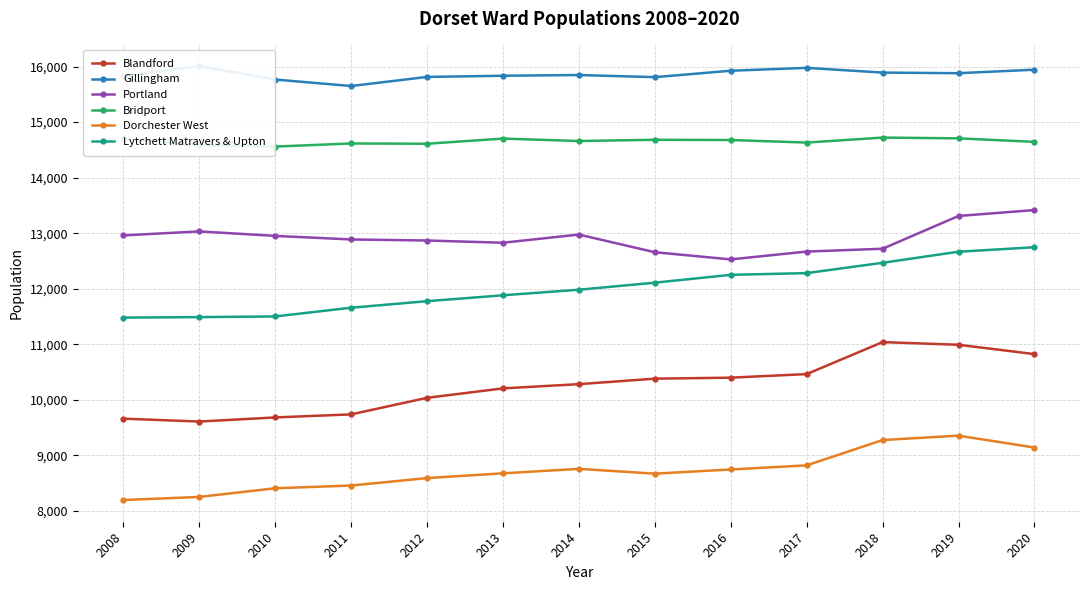

What is the maximum value for Dorchester West?

9356